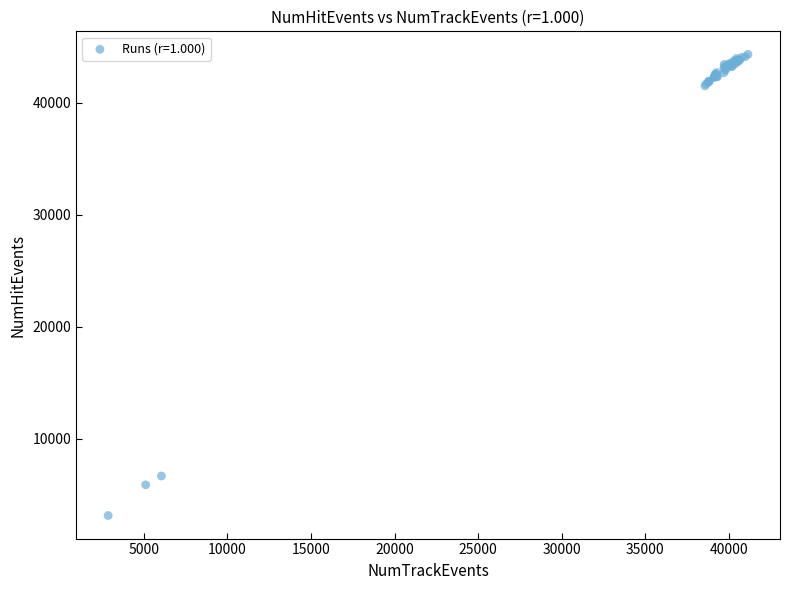

What Y value in the scatter plot is closest to 23734?

6690